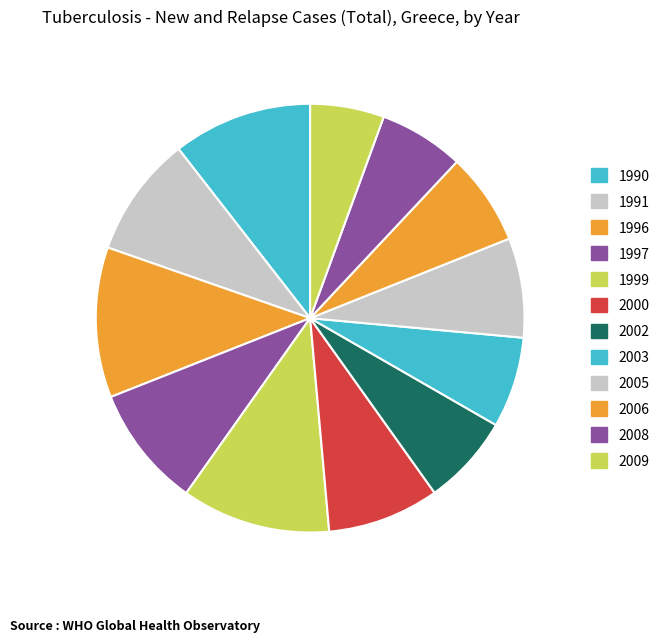

Which has a higher value, 2006 or 2009?

2006